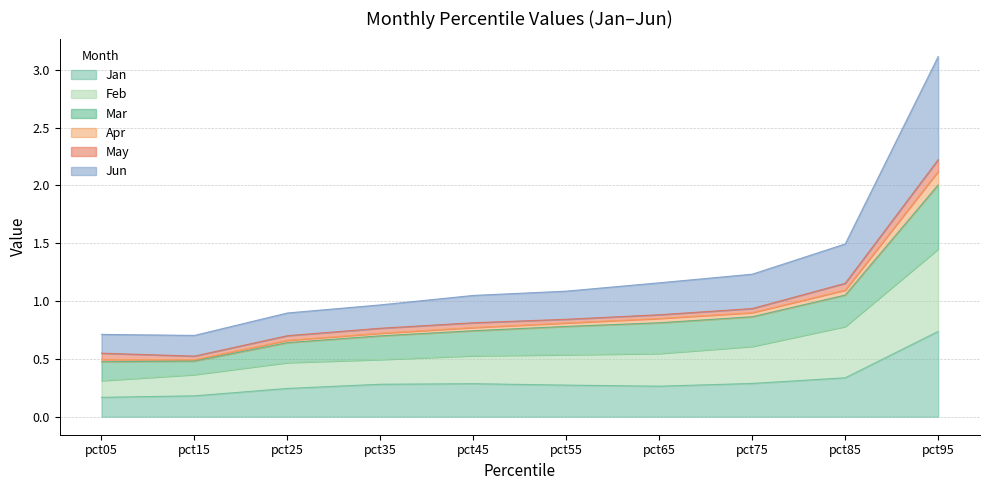

True or false: Feb and Apr cross at least once.

False